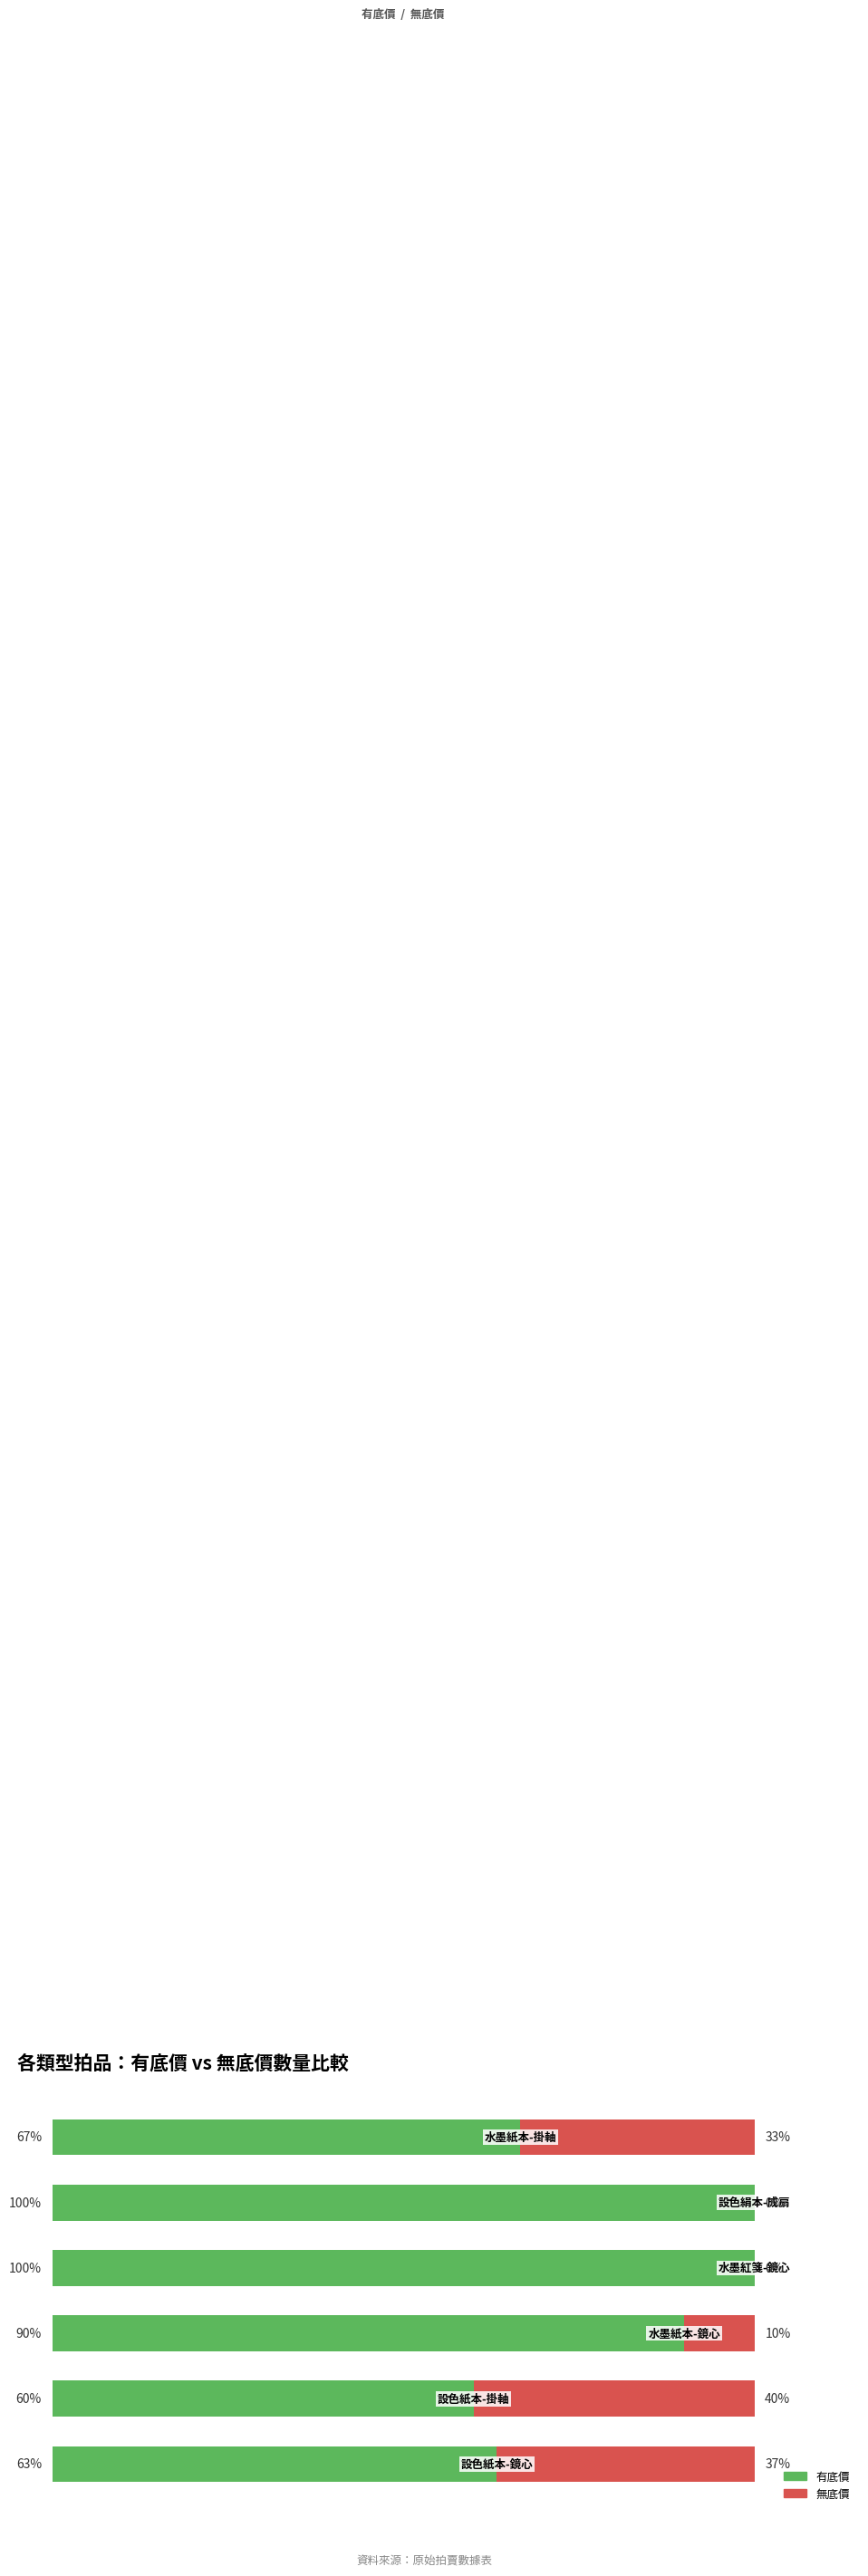

What are all the series names shown in the legend?

有底價, 無底價